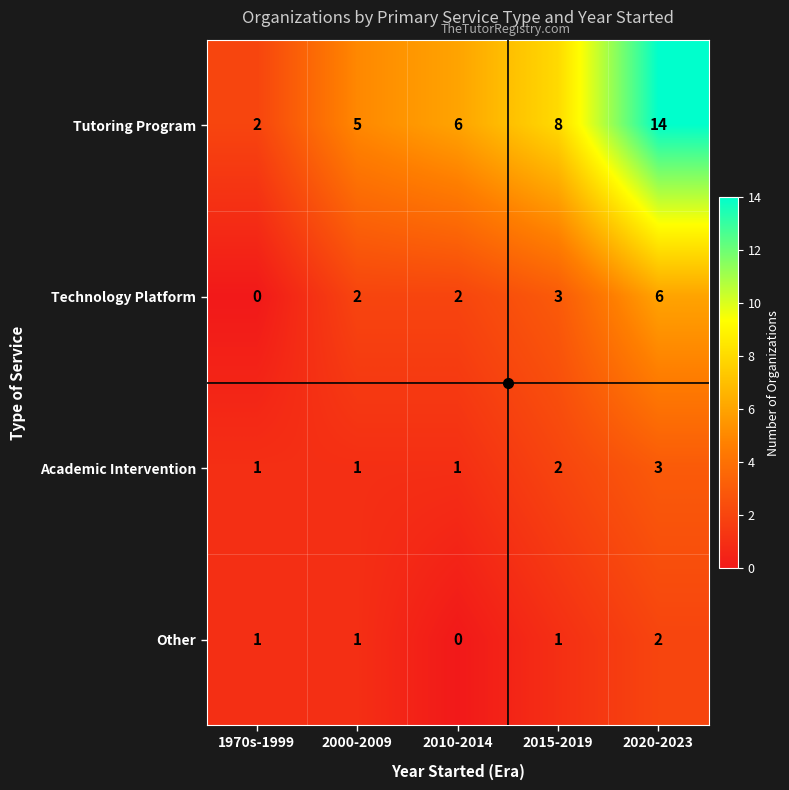

The Tutoring Program series shows 14 at 2020-2023. True or false?

True